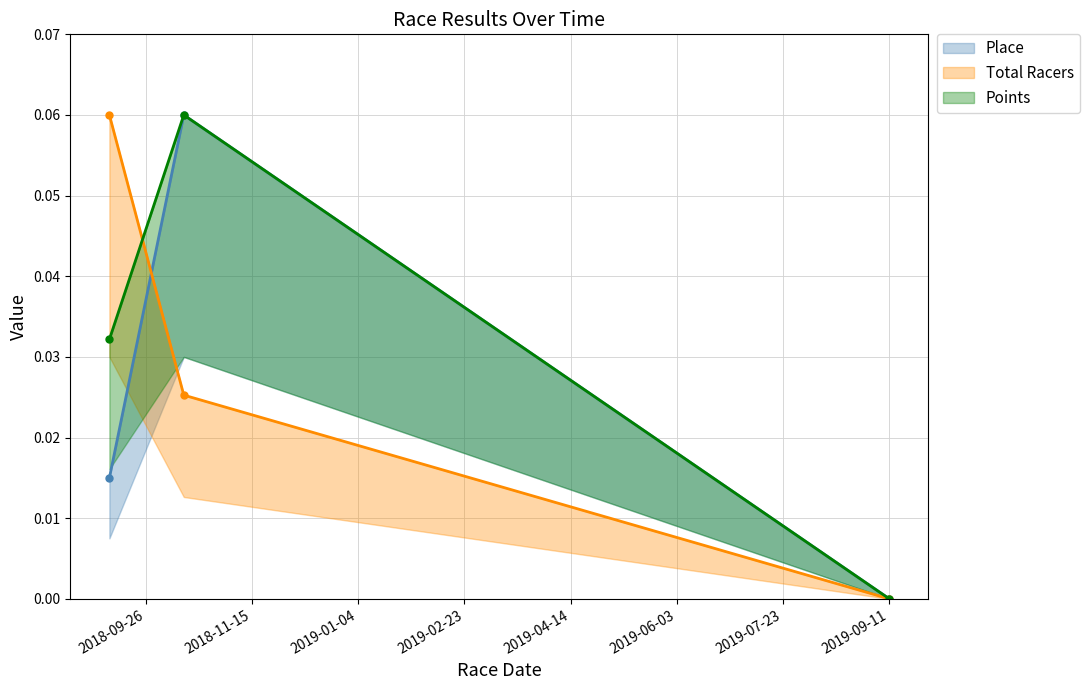

Is it true that Place equals -0.0 at 2019-09-11?

False